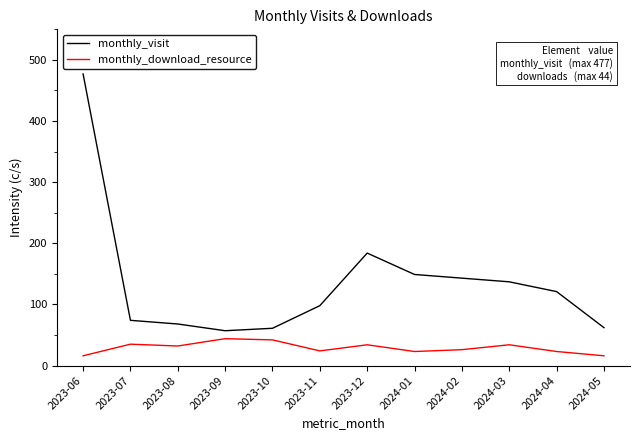

True or false: monthly_download_resource has a value of 32 at 2023-08.

True